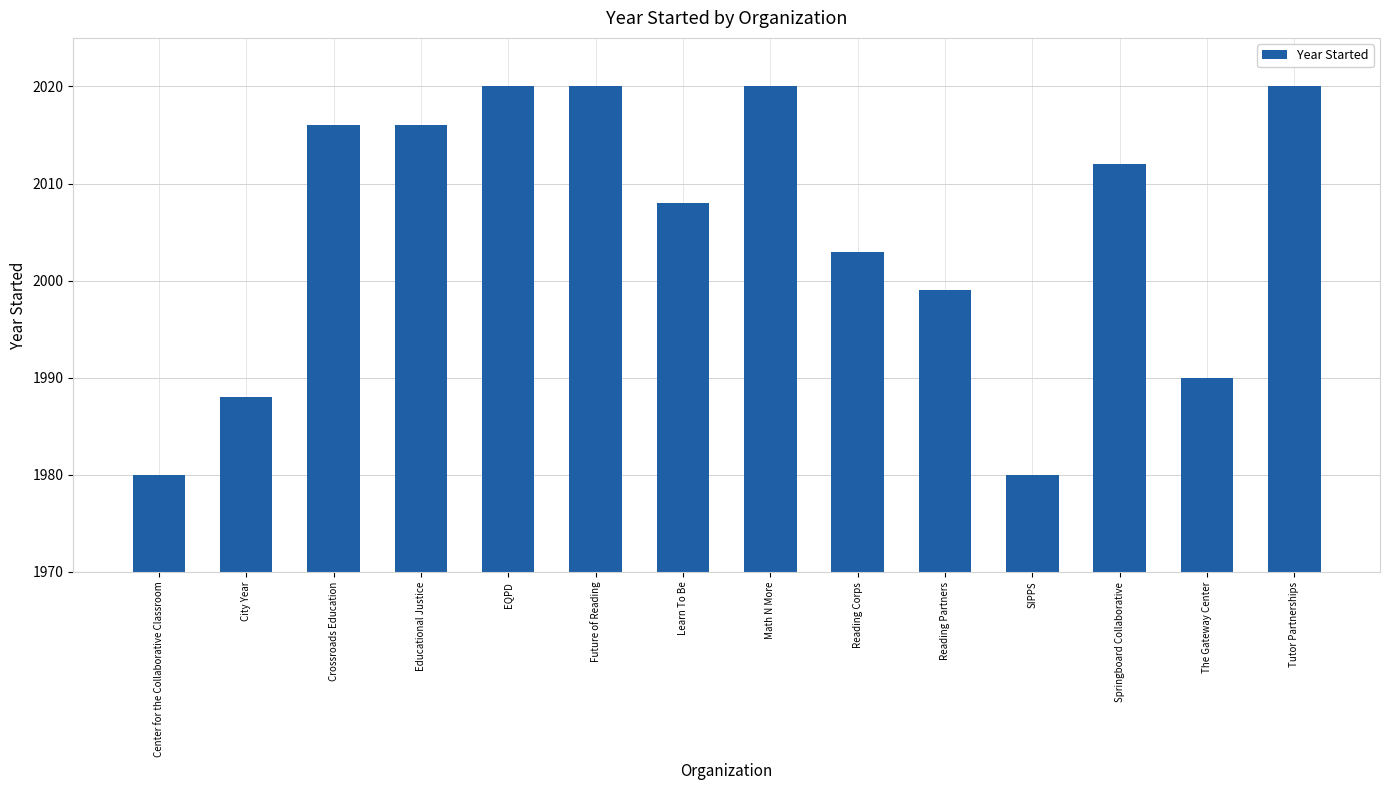

Which has a higher value, Springboard Collaborative or Crossroads Education?

Crossroads Education